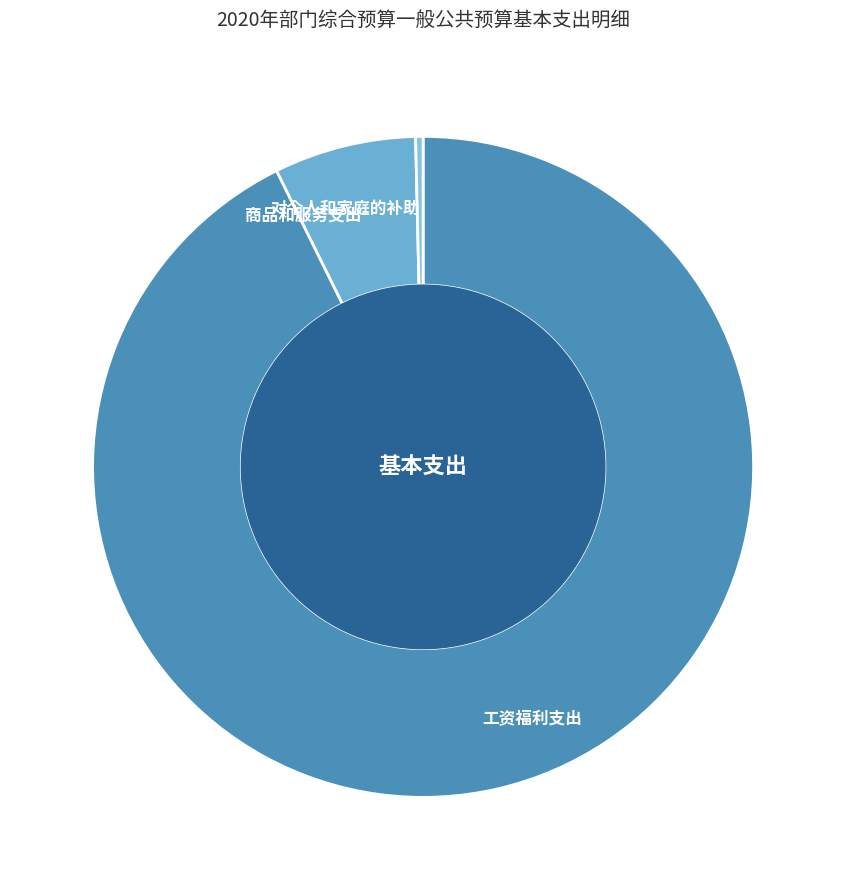

True or false: 商品和服务支出 accounts for 7% of the total.

True